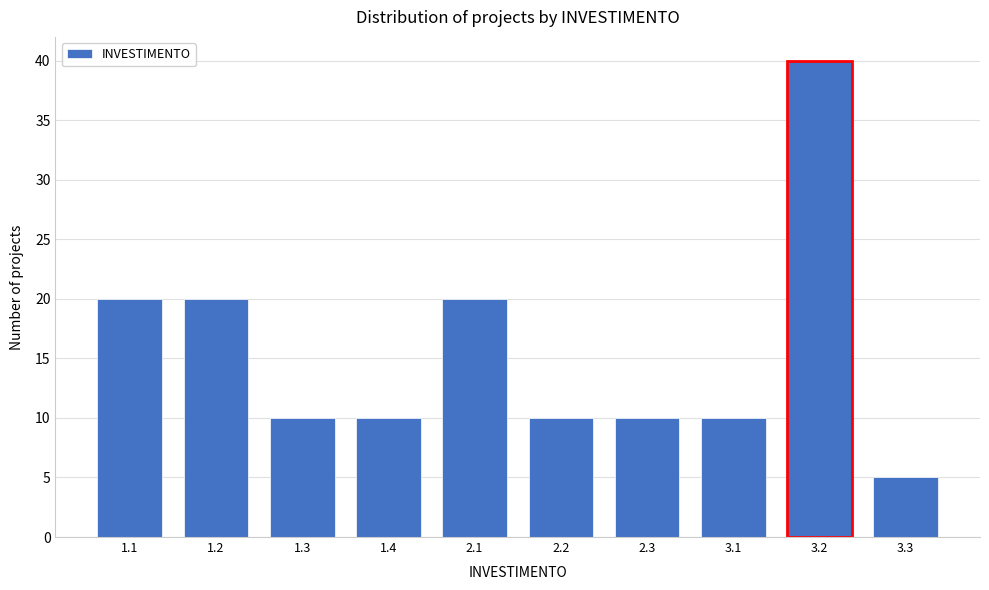

Reading left to right, what are all the values shown in this chart?

1.1=20	1.2=20	1.3=10	1.4=10	2.1=20	2.2=10	2.3=10	3.1=10	3.2=40	3.3=5